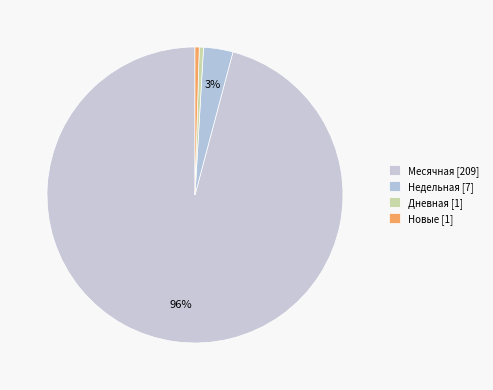

How many slices are in this pie chart?

4